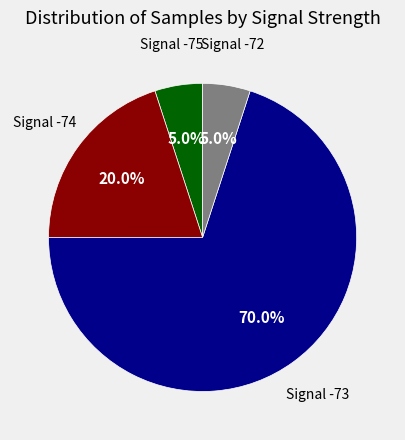

Does any single category account for the majority?

Yes